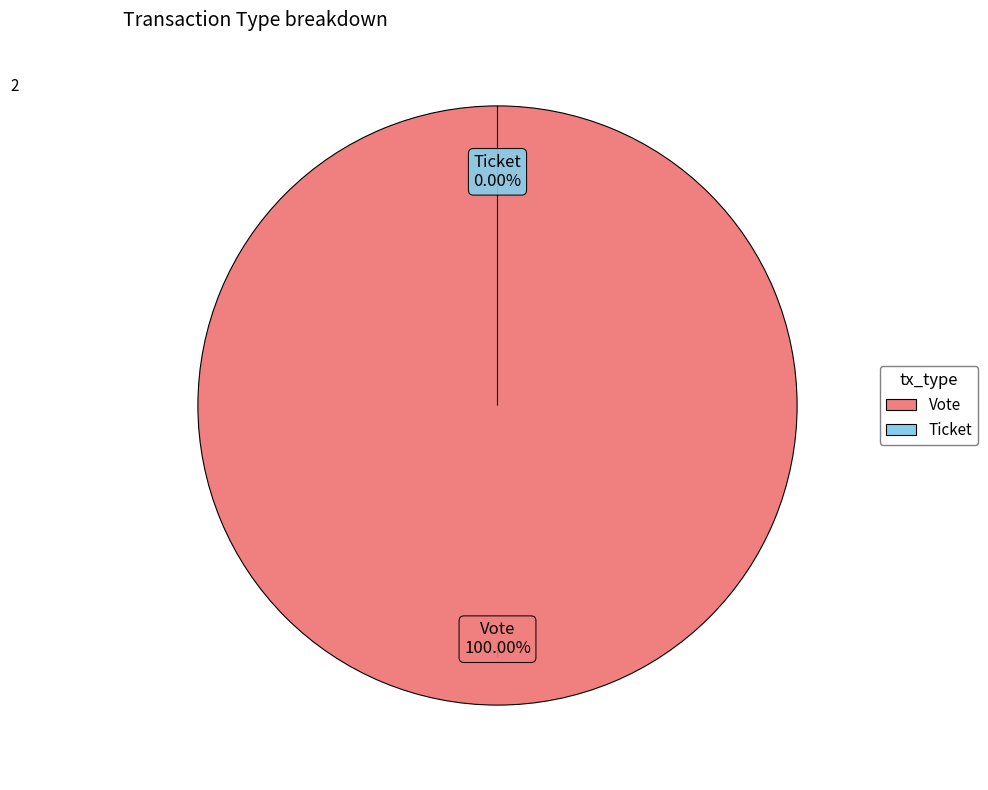

What is the total percentage of Ticket and Vote?

100.0%